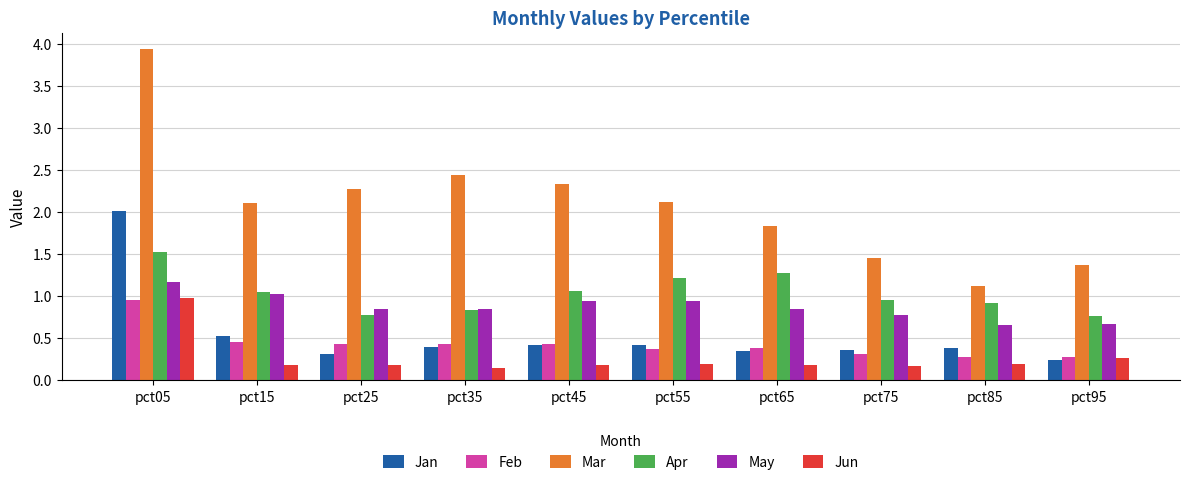

Which series changed the most between pct45 and pct75?

Mar